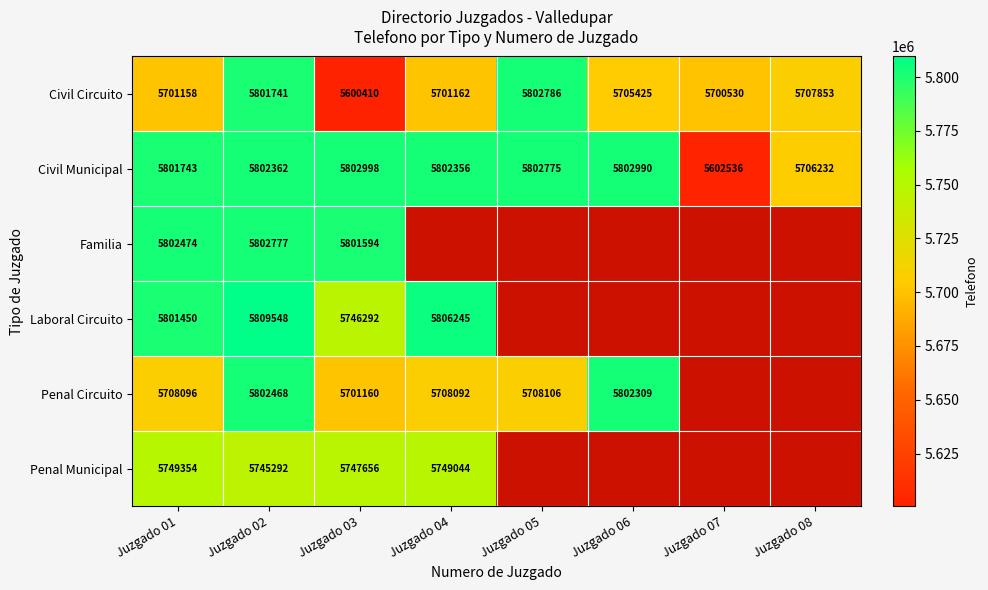

What is the difference between the second highest and second lowest values in the Civil Circuito series?

101211